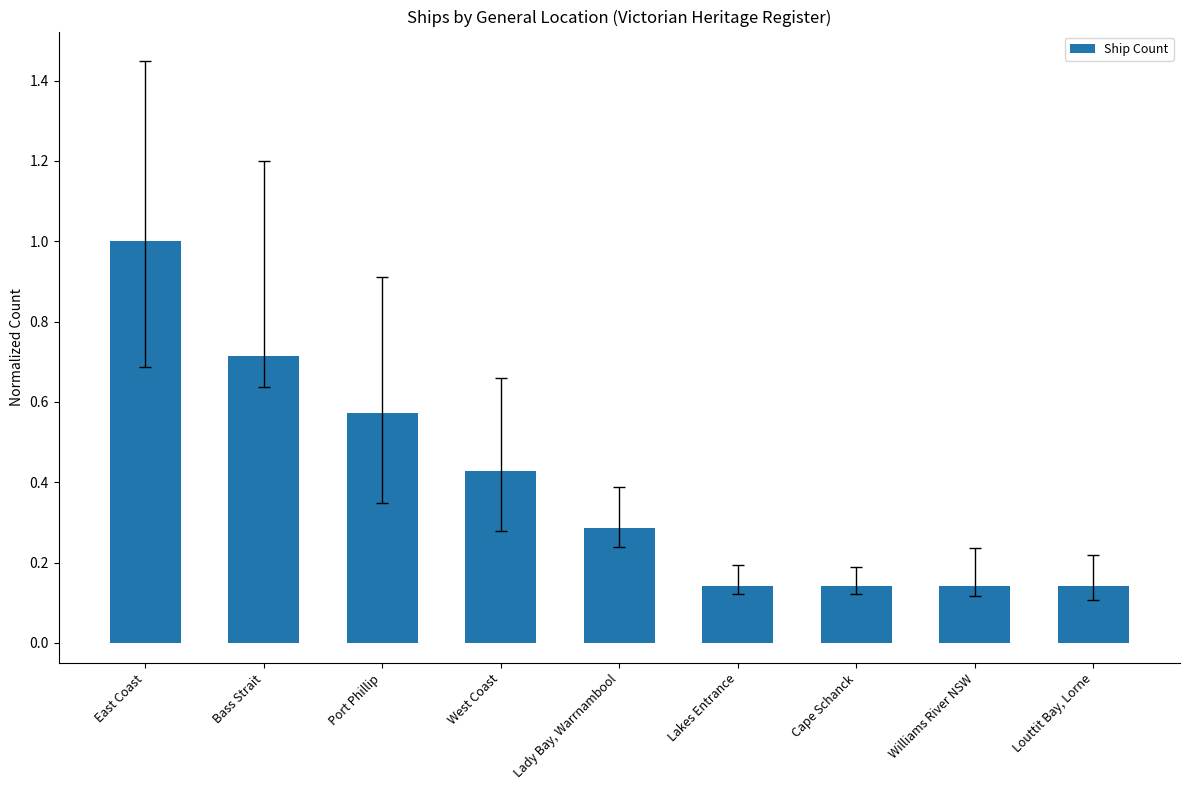

Is it true that the value at Port Phillip is 1.0?

False